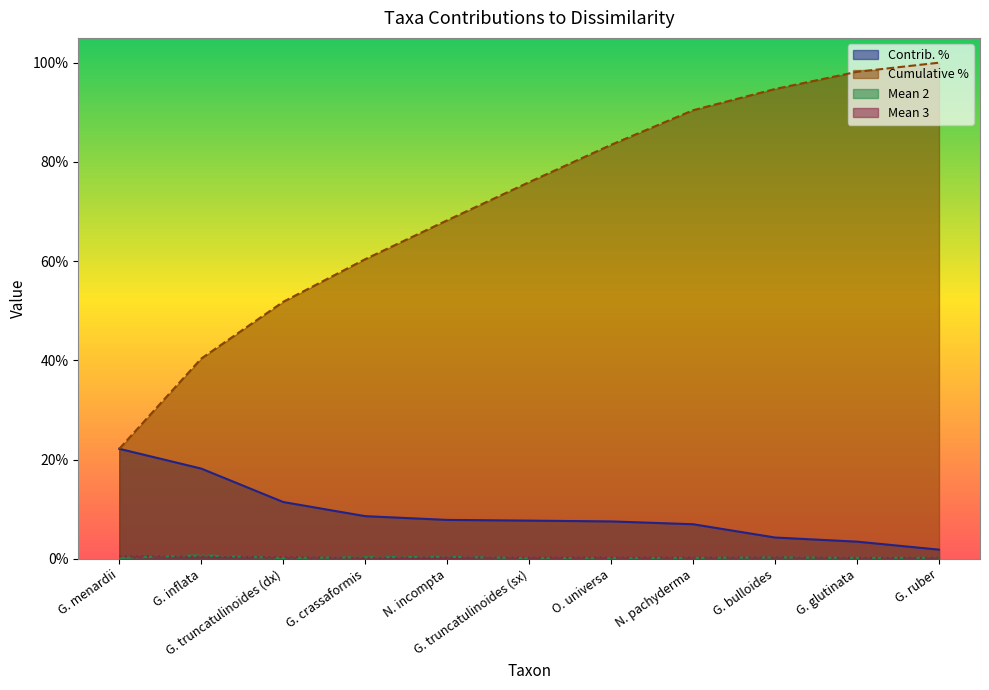

At which category is the sum across all series the highest?

G. ruber